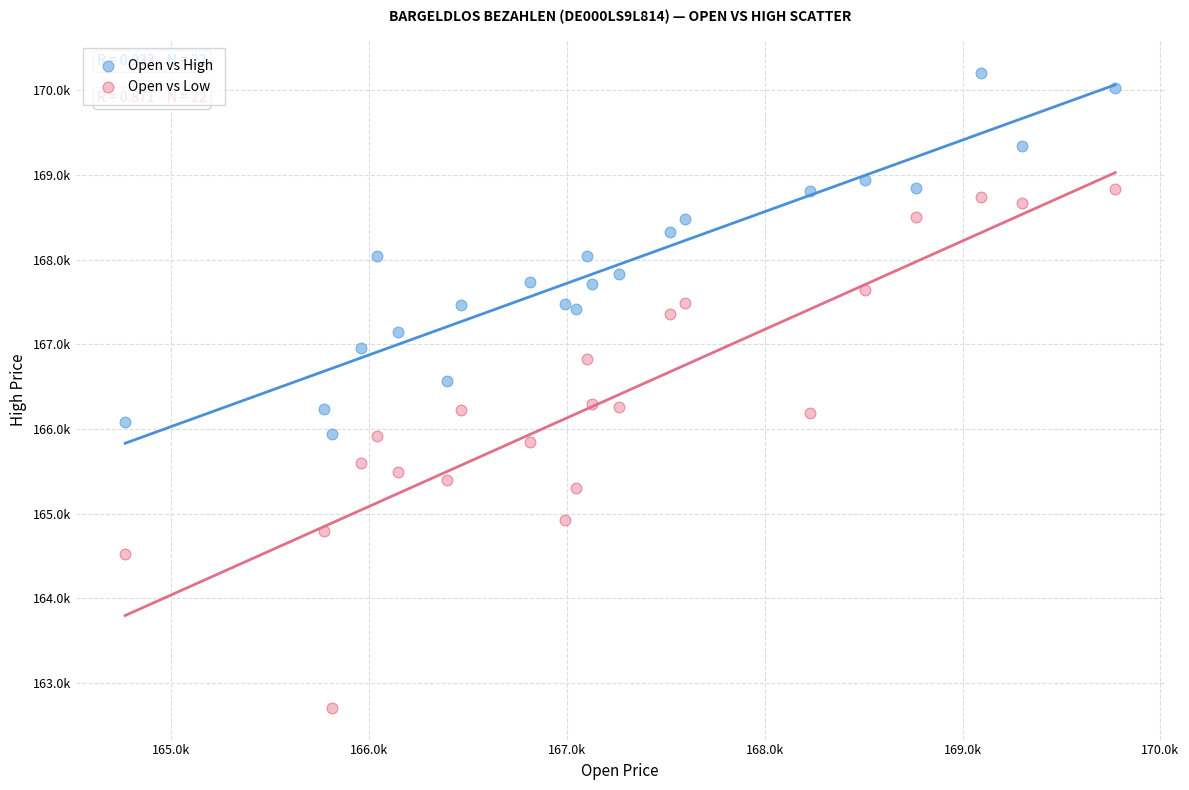

Which series has the widest spread of Y values?

Open vs Low